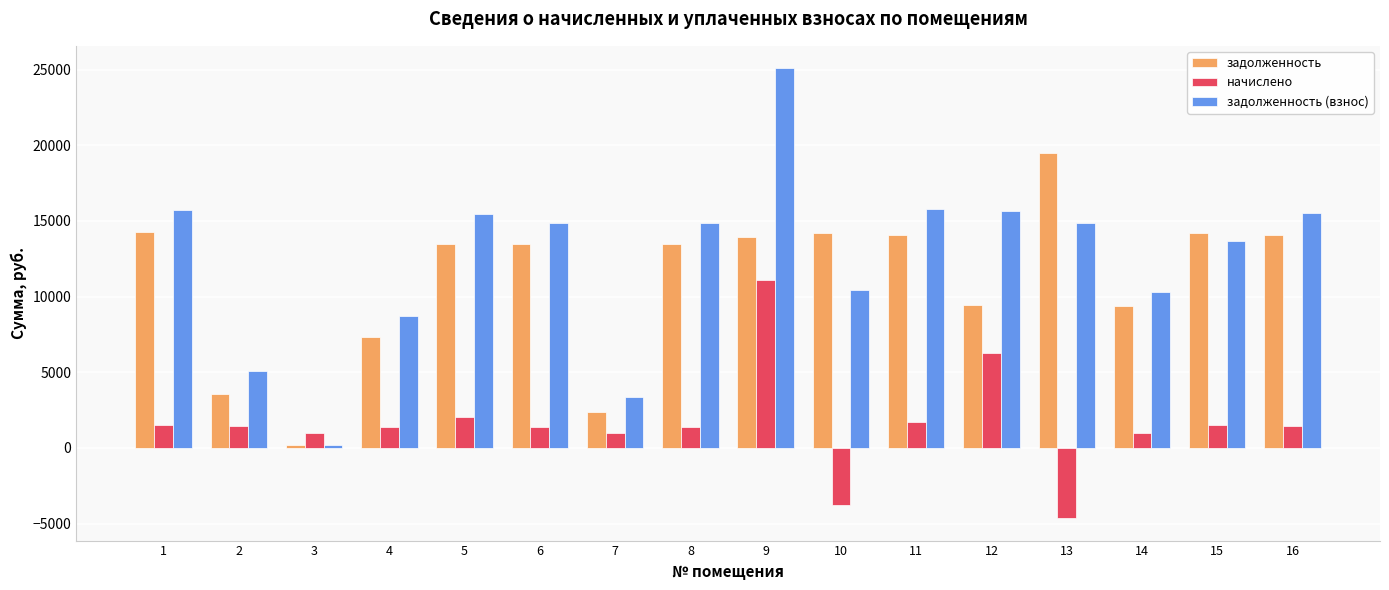

The начислено series shows 1408.4 at 6. True or false?

True